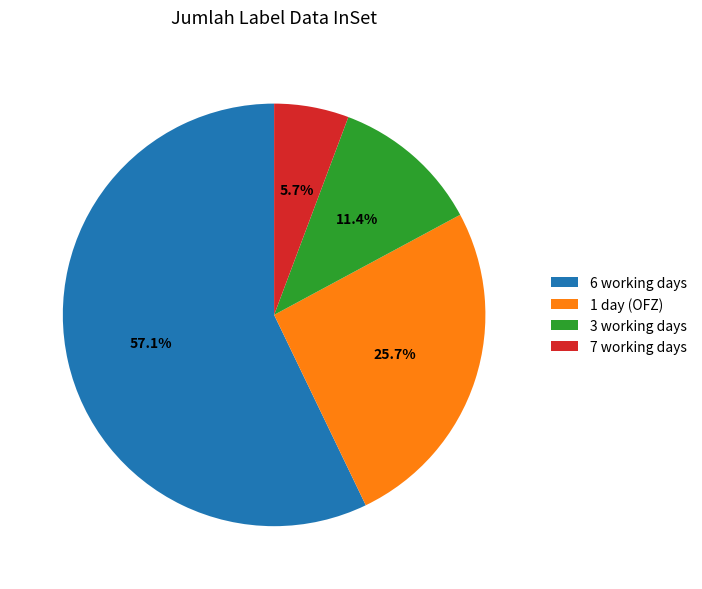

Which slice is the largest?

6 working days